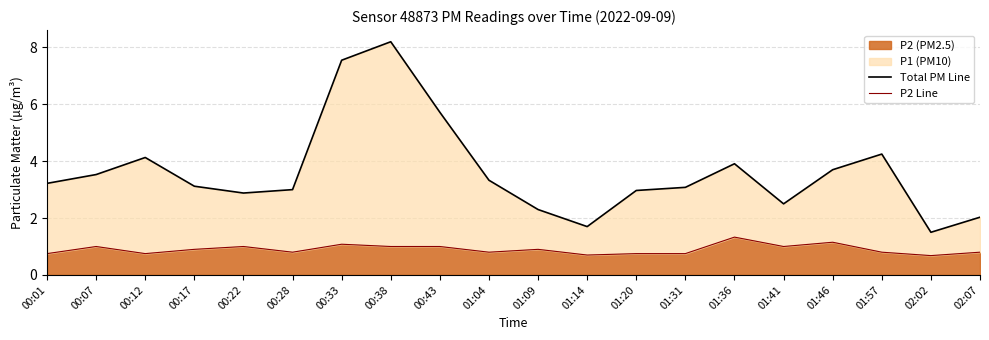

Count the P2 Line values in the range 0 to 1.

17